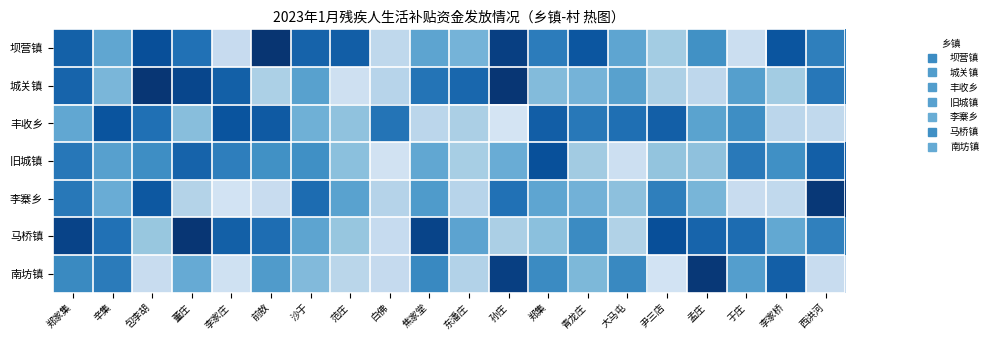

How many categories are shown in the chart?

20